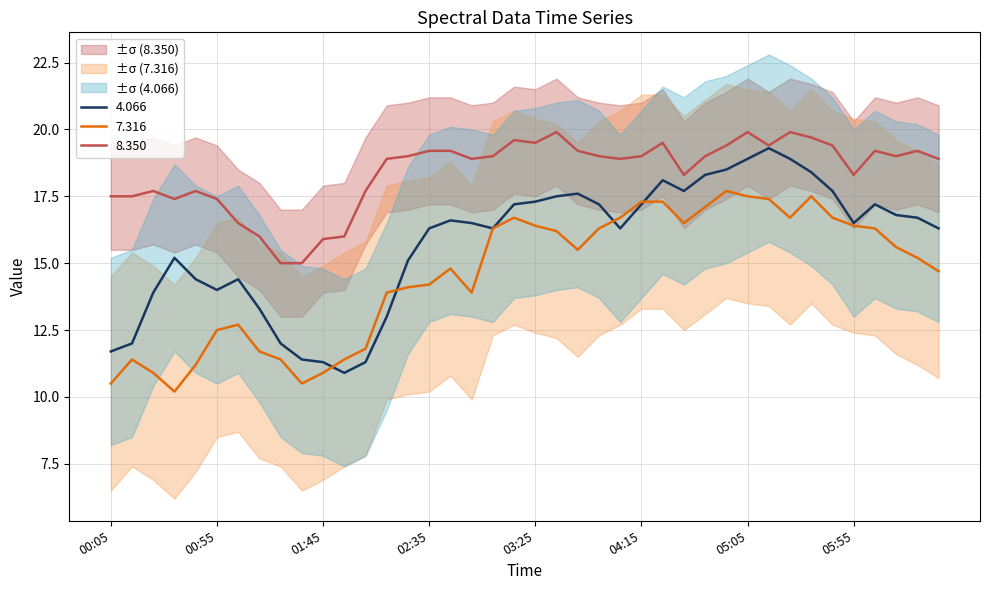

Does the chart display data point markers on the line(s)?

No